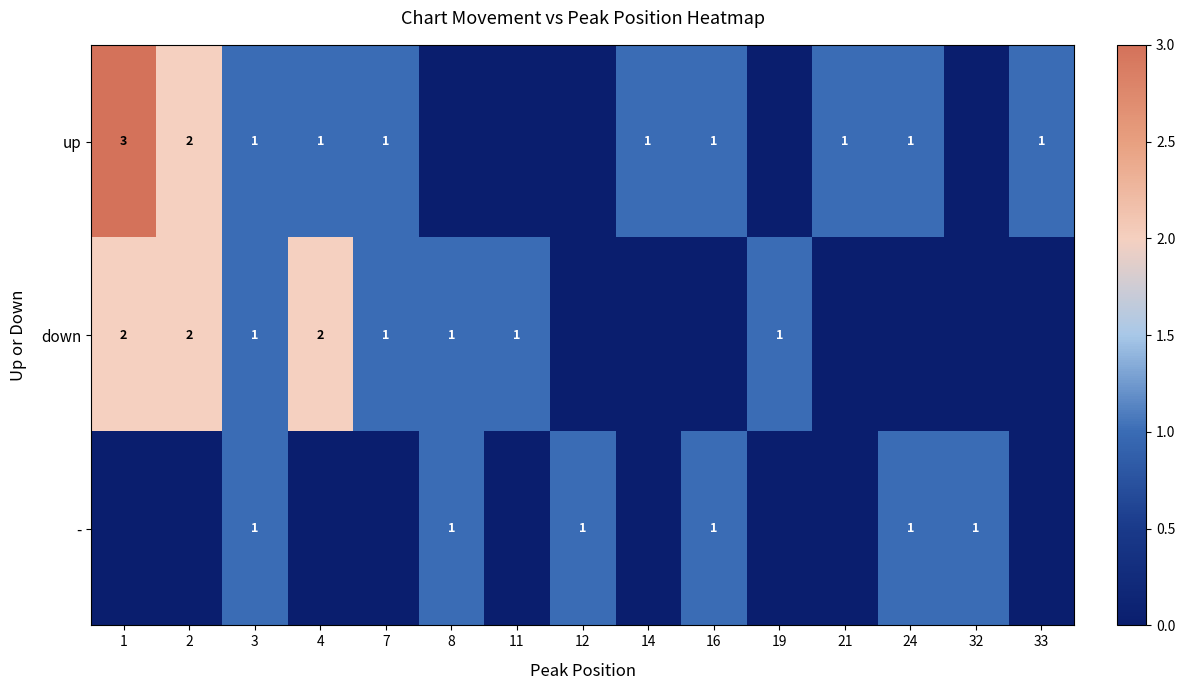

The value of up at 4 is 0. True or false?

False